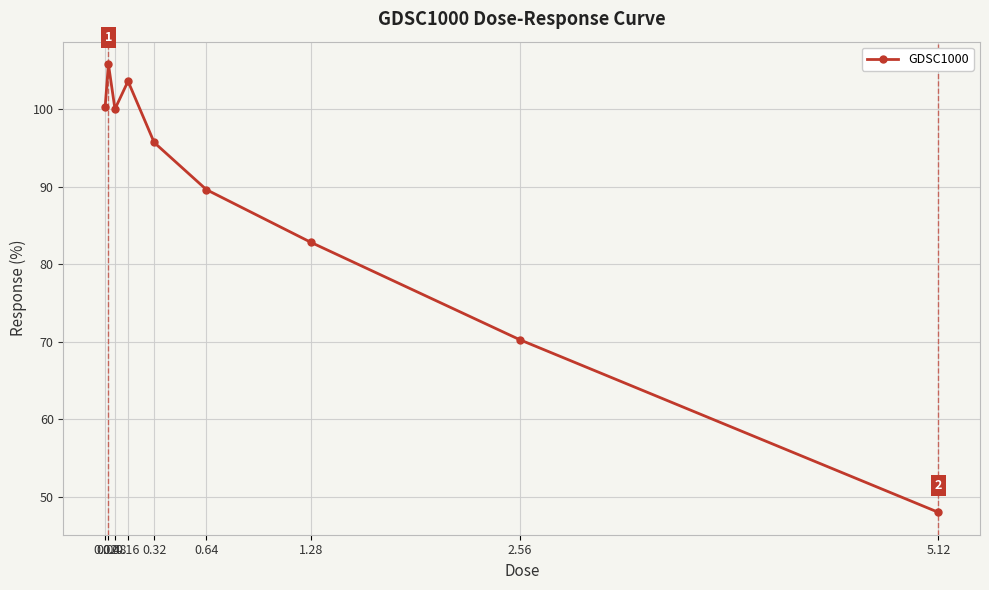

How many interior local peaks (higher than both neighbors) does the data have?

2